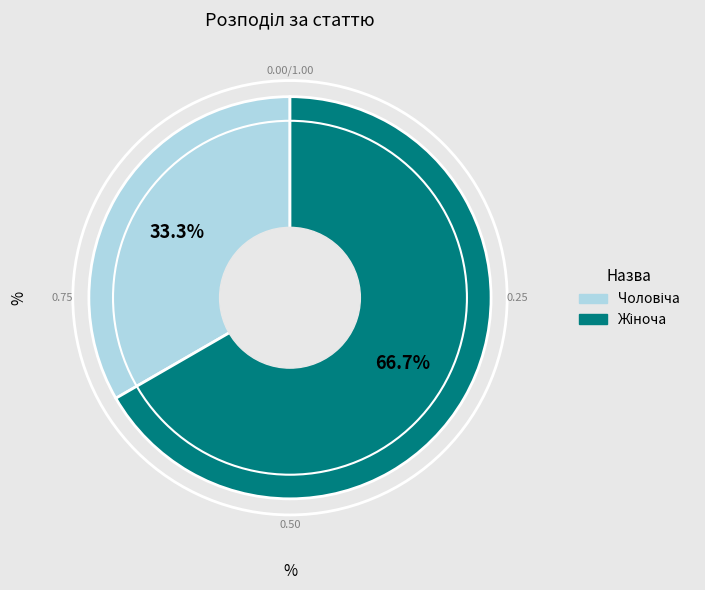

Is there any slice that represents more than half of the pie?

Yes